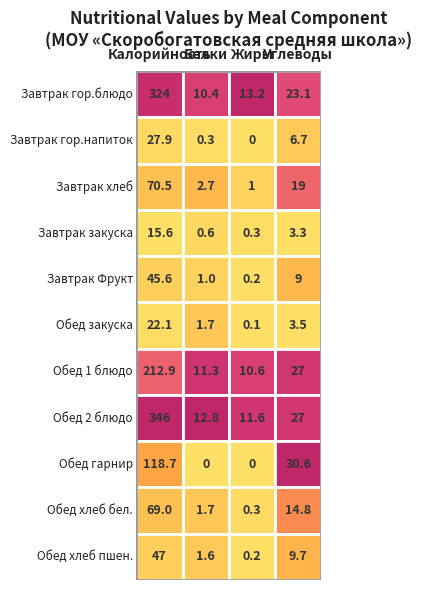

What is the sum of the Завтрак гор.напиток values at Завтрак закуска and Завтрак гор.блюдо?

34.6